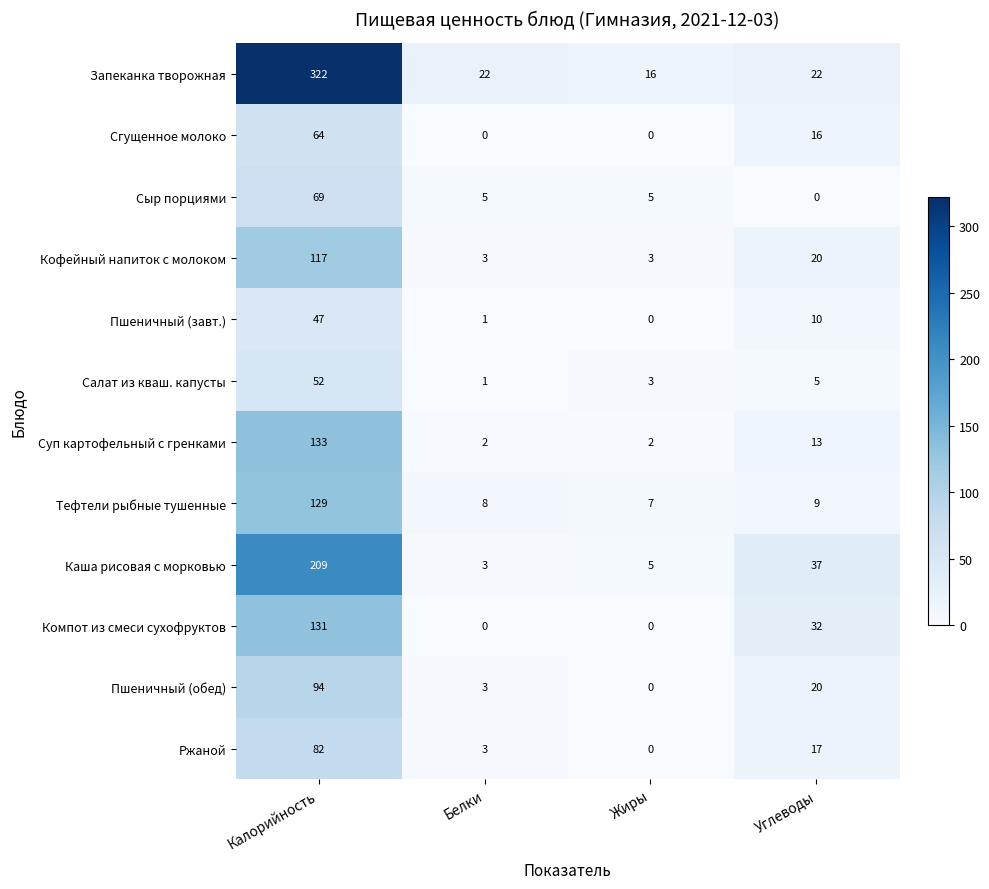

What is the maximum value shown in the chart?

322